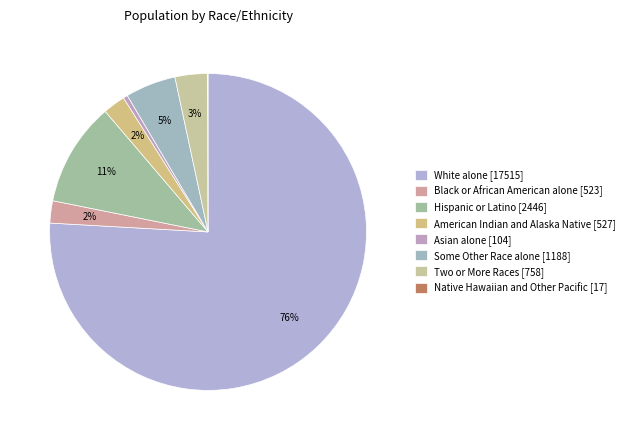

Is it true that White alone [17515] is 76% of the pie?

True